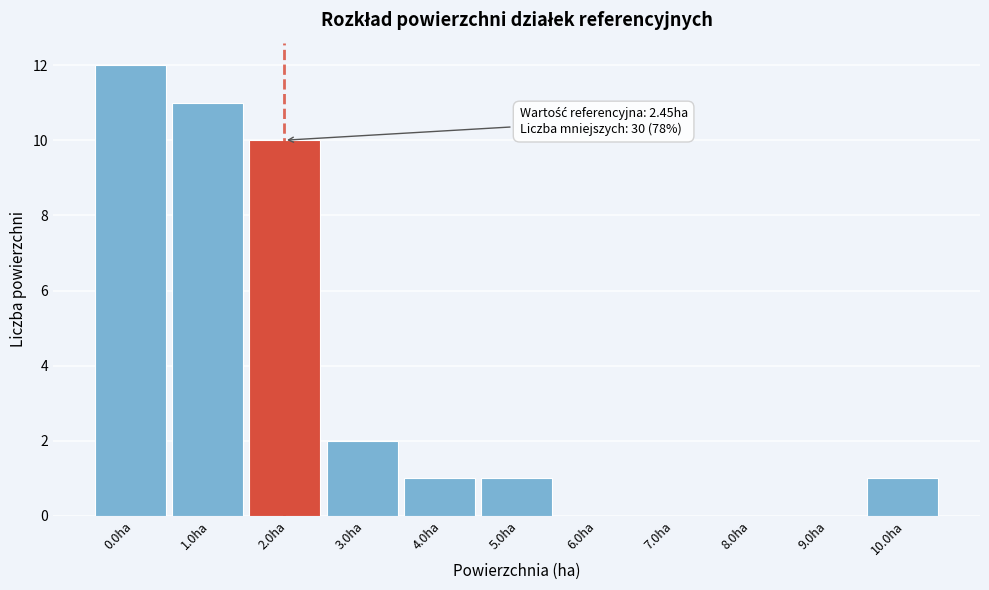

Reading right to left, extract all data points from this chart.

10.0ha=1	9.0ha=0	8.0ha=0	7.0ha=0	6.0ha=0	5.0ha=1	4.0ha=1	3.0ha=2	2.0ha=10	1.0ha=11	0.0ha=12